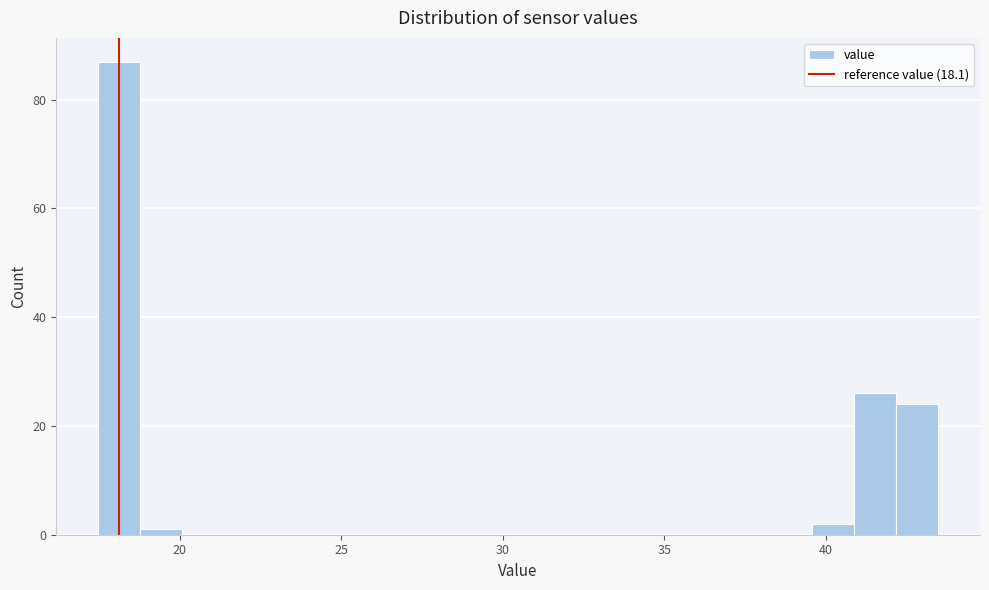

Read against the x-axis, roughly where is the centre of the tallest bar?

18.0